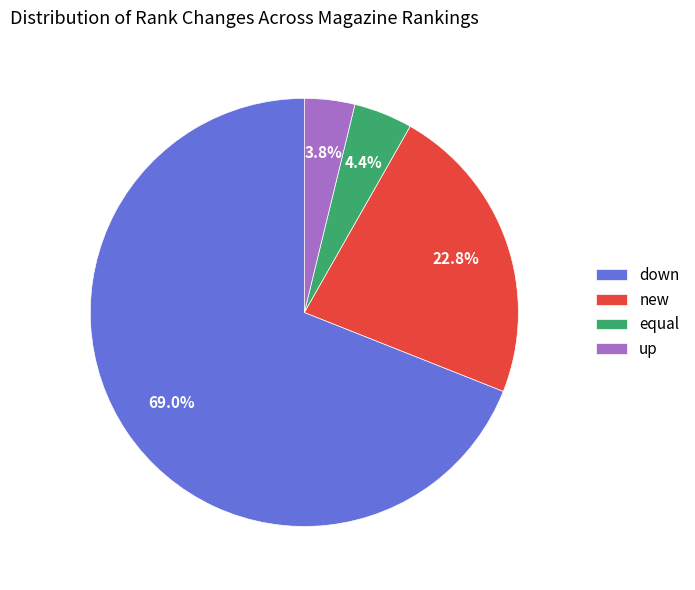

To the nearest percent, what percentage of the pie is new?

23%